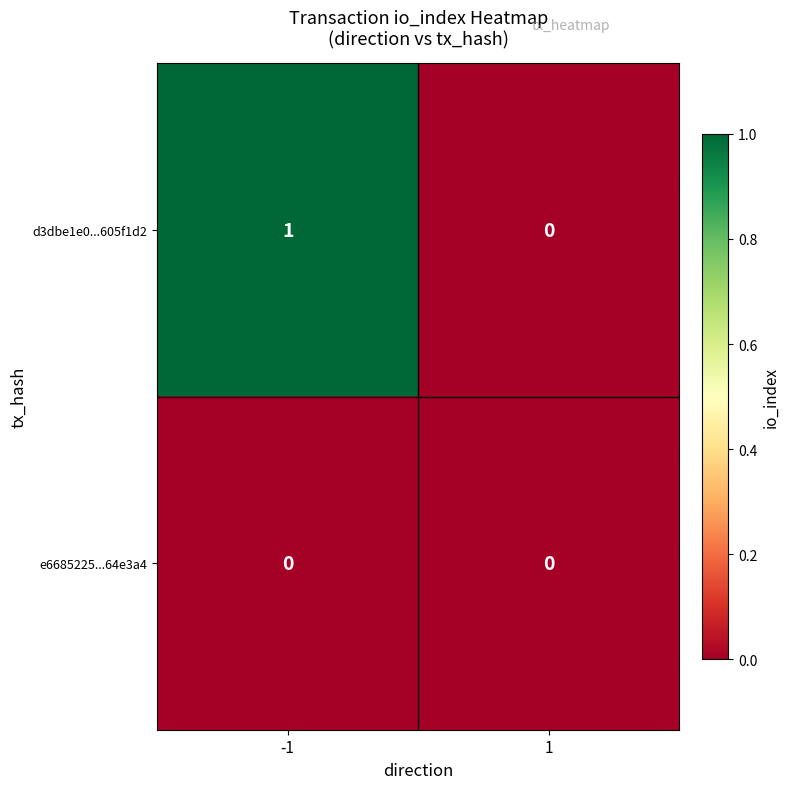

List the series in order of their overall mean, lowest first.

e6685225...64e3a4, d3dbe1e0...605f1d2